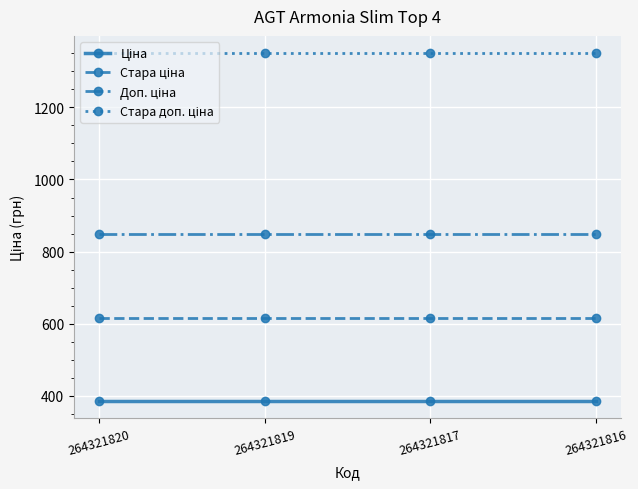

What is the smallest value displayed?

386.9